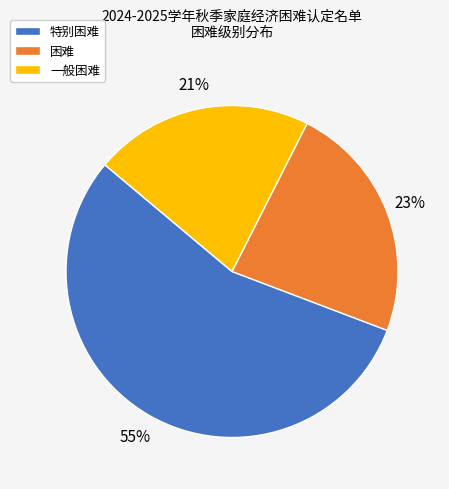

Rank the categories by value from lowest to highest.

一般困难, 困难, 特别困难